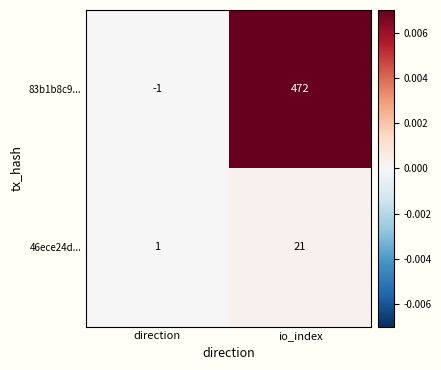

Rank the series by their average value, from lowest to highest.

46ece24d..., 83b1b8c9...